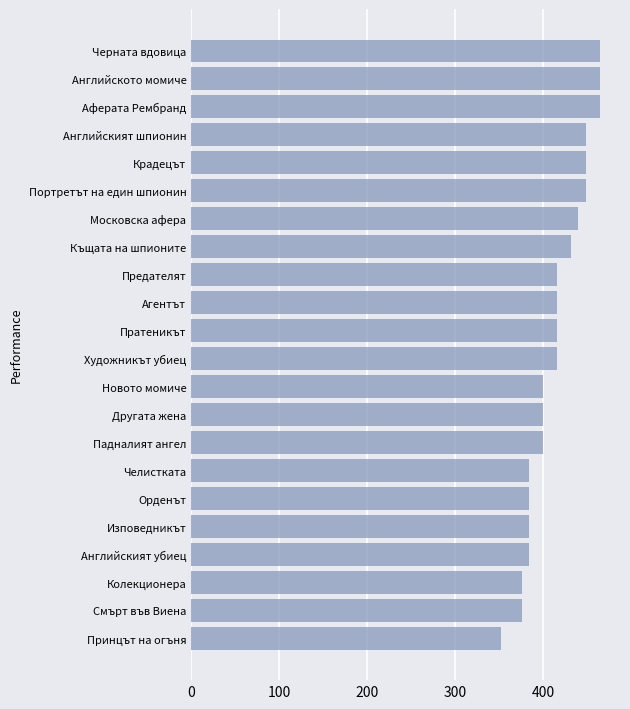

The chart shows a value of 384 at Английският убиец. True or false?

True